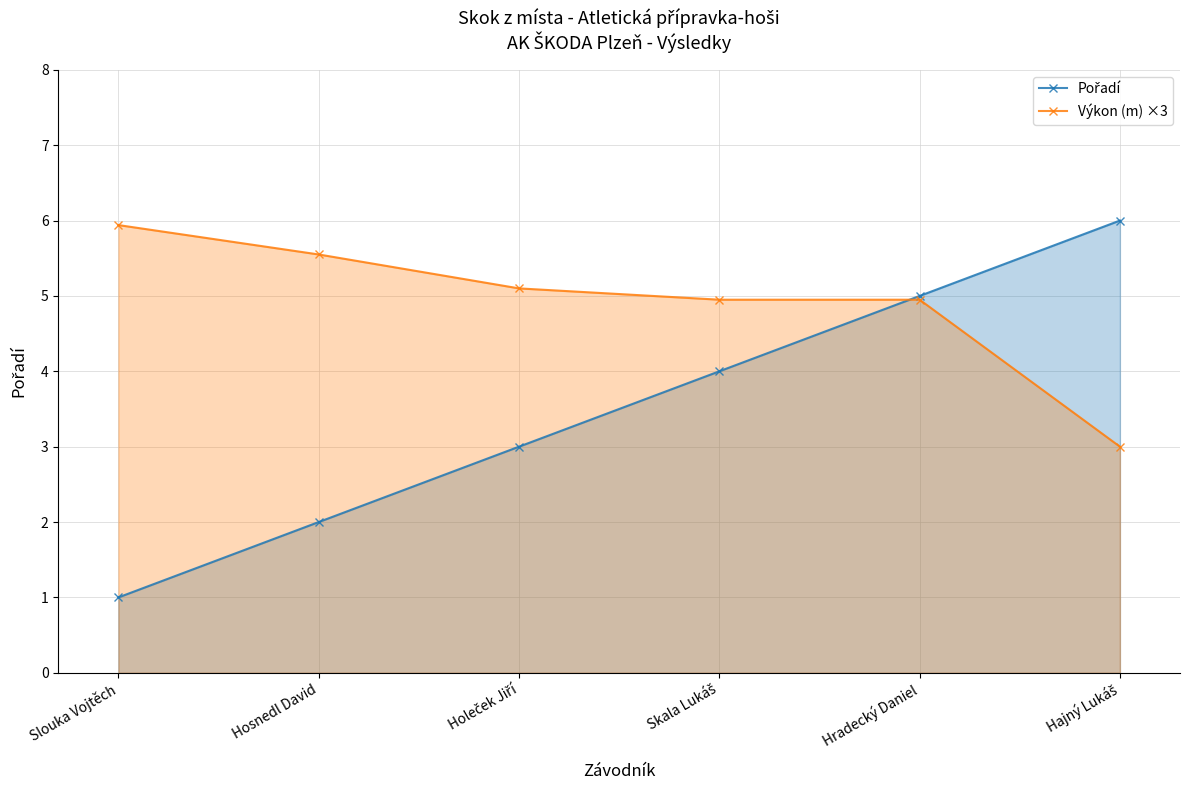

What is the value of the Výkon (m) ×3 point at the 1st from the left?

5.9